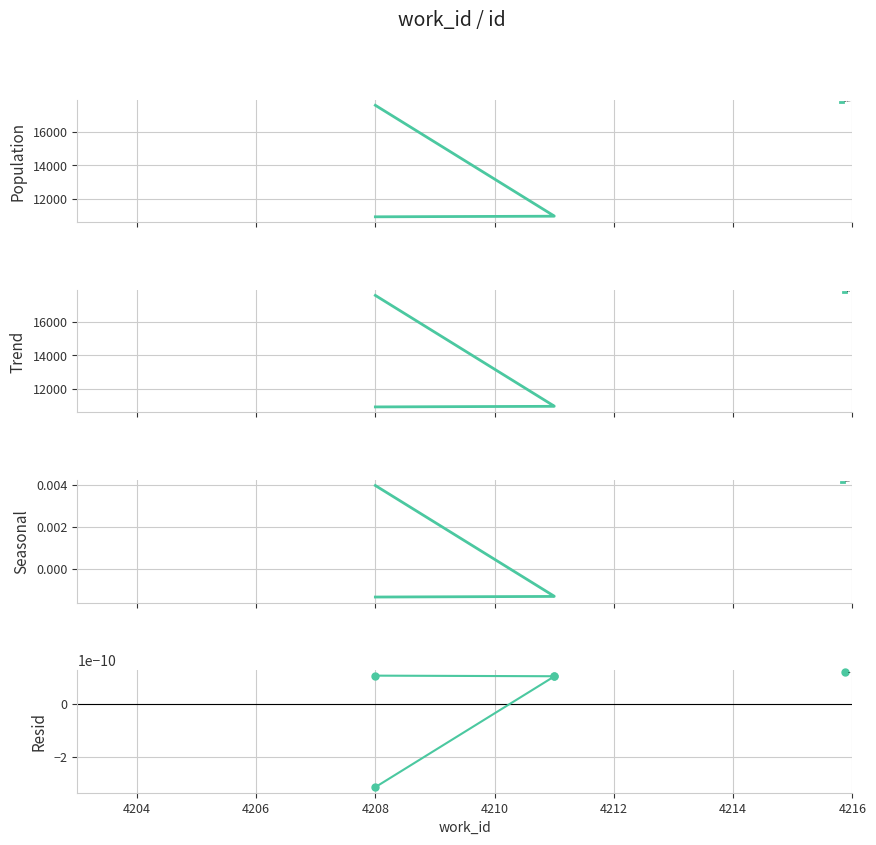

At which label does Seasonal first exceed 0?

4208